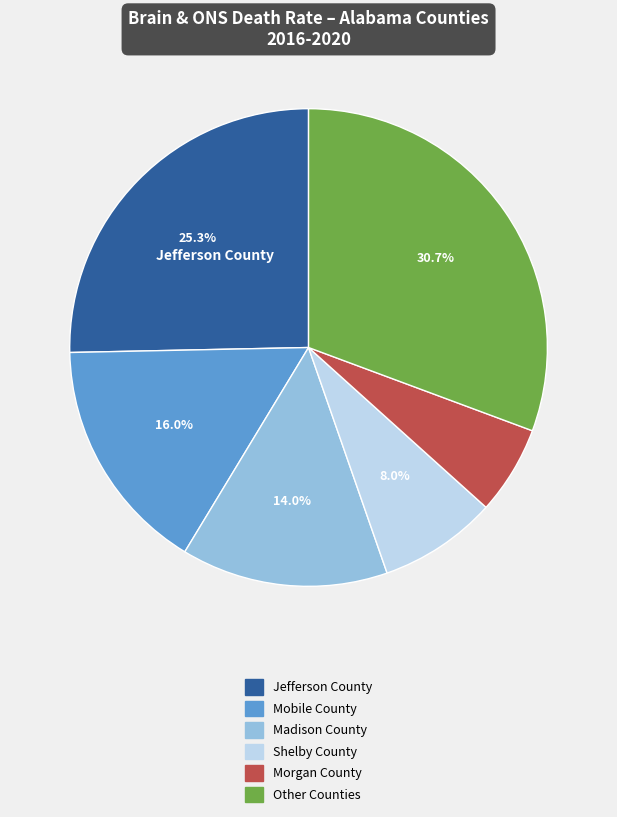

Is there a majority slice in this chart?

No